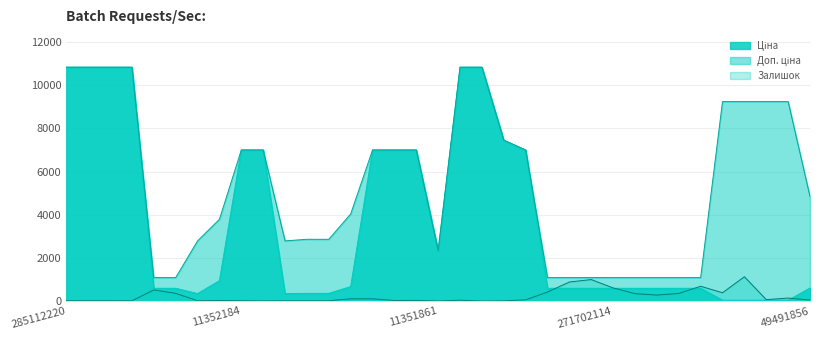

Is it true that Ціна equals 1094.5 at 11351861?

False